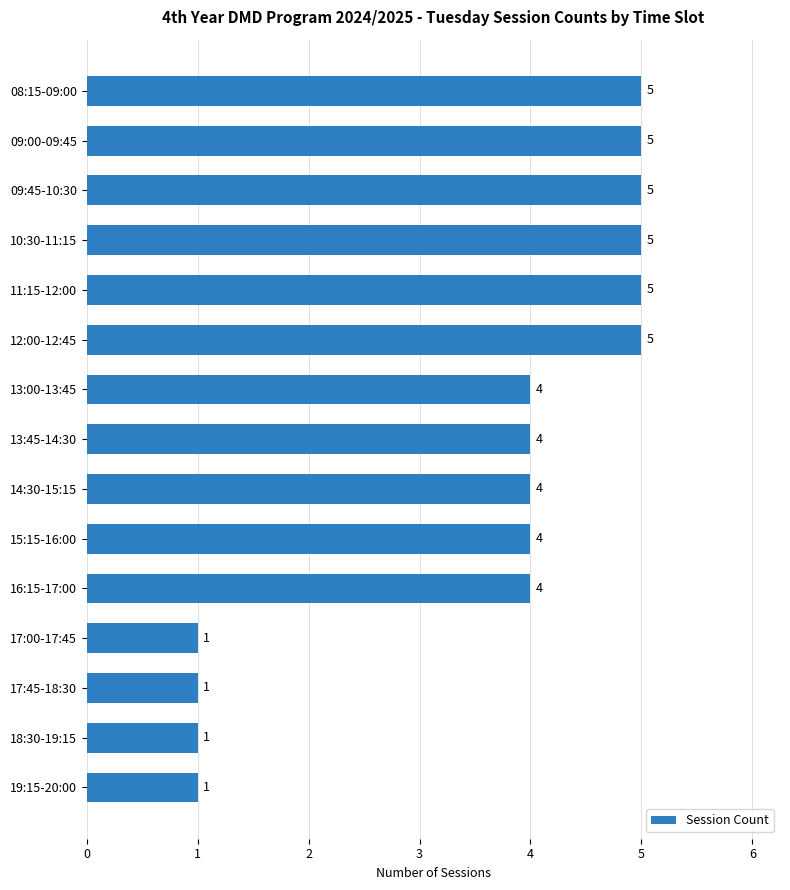

Reading top to bottom, list all the values displayed in this chart.

08:15-09:00=5	09:00-09:45=5	09:45-10:30=5	10:30-11:15=5	11:15-12:00=5	12:00-12:45=5	13:00-13:45=4	13:45-14:30=4	14:30-15:15=4	15:15-16:00=4	16:15-17:00=4	17:00-17:45=1	17:45-18:30=1	18:30-19:15=1	19:15-20:00=1